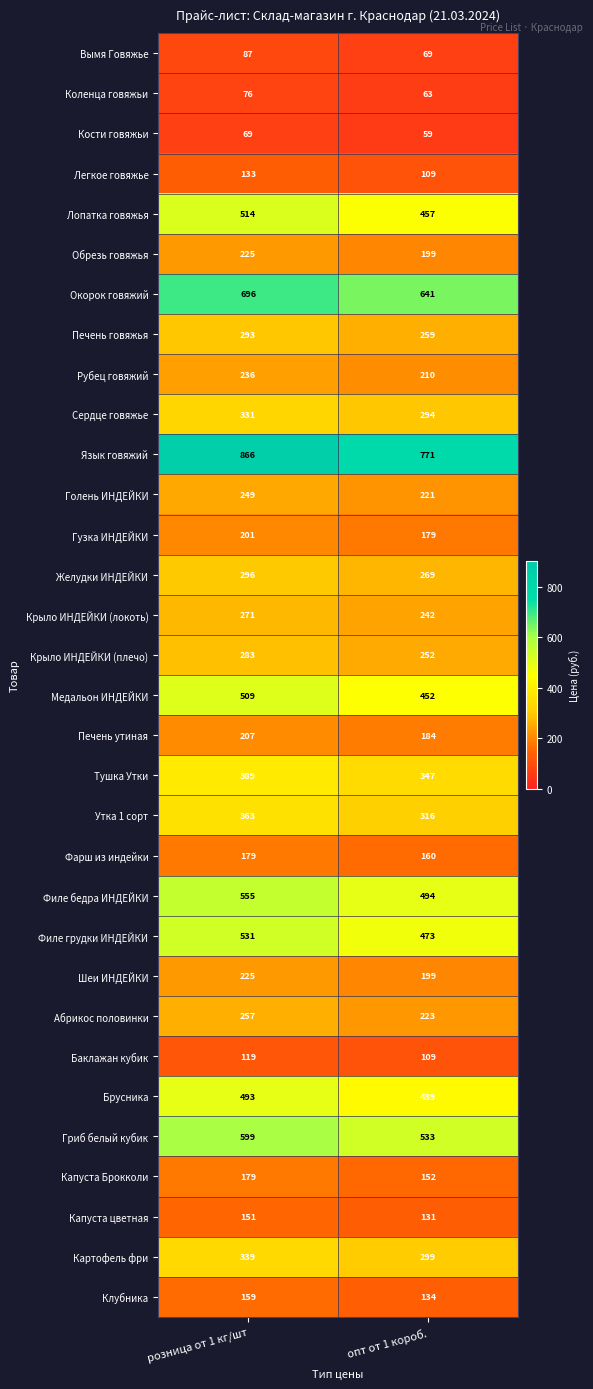

At how many categories does at least one series exceed 338?

2